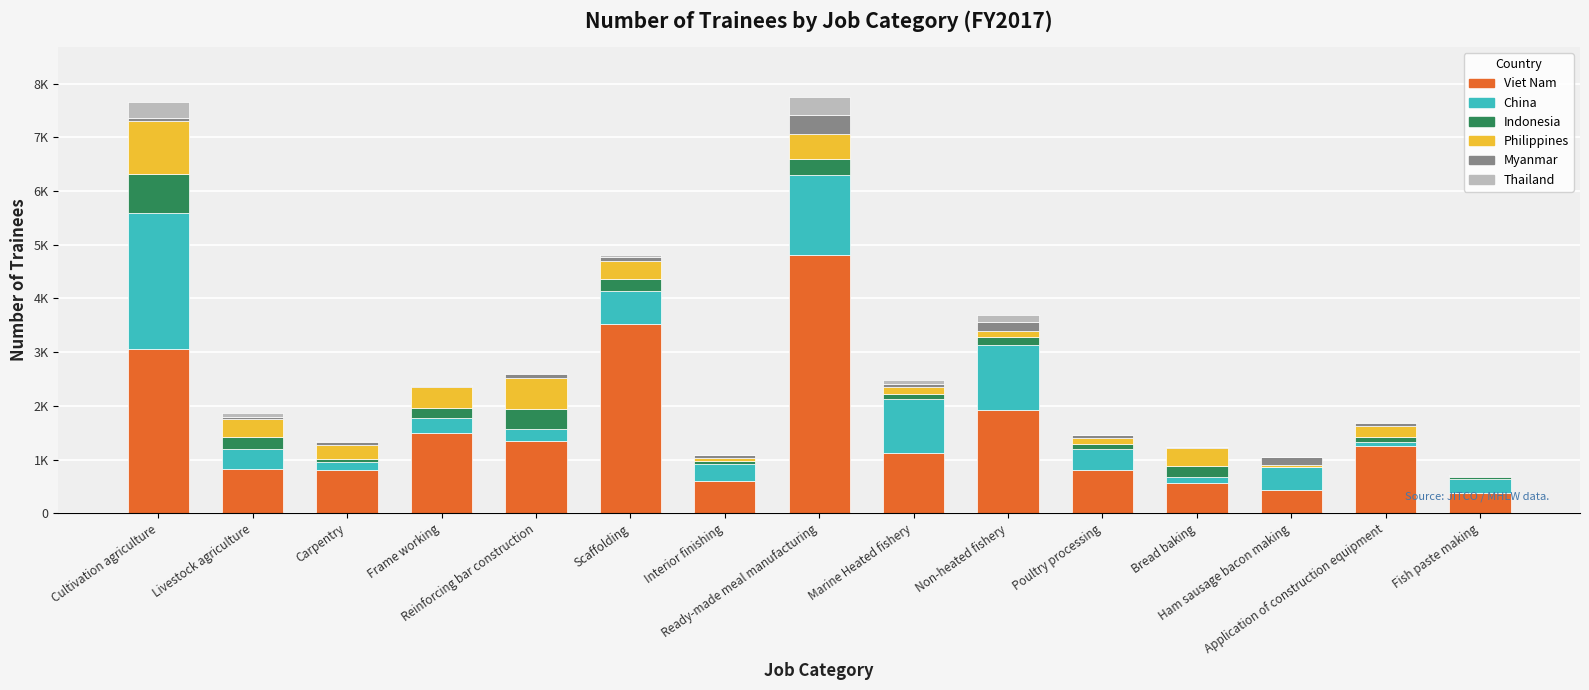

What are all the series names shown in the legend?

Viet Nam, China, Indonesia, Philippines, Myanmar, Thailand